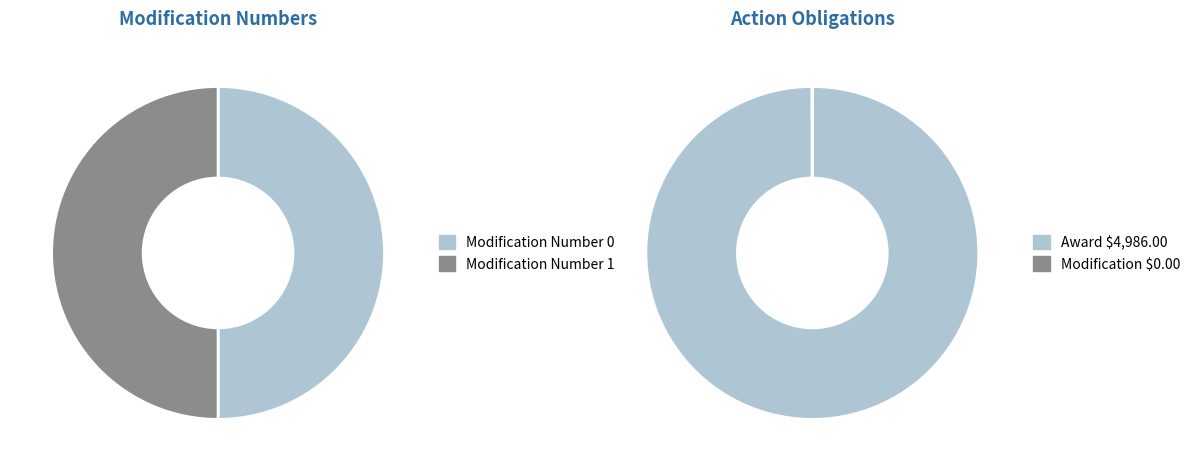

Between Modification 0 and Modification 1, which series saw the biggest shift?

Modification 0